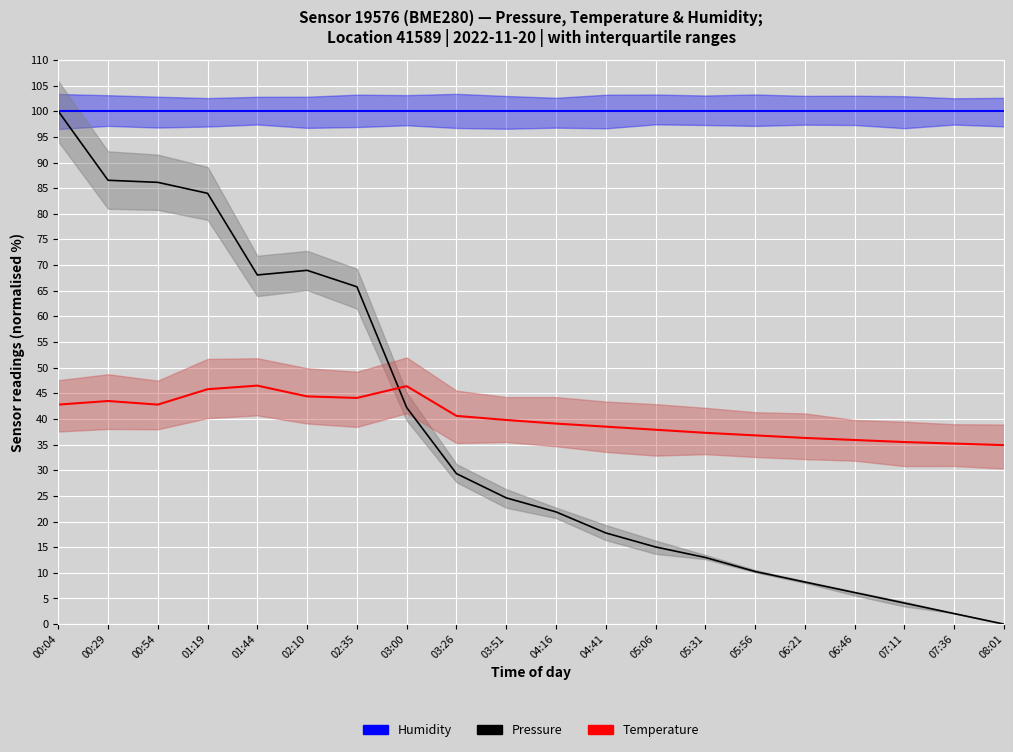

How many values in the Temperature (normalised) series are below 39?

9